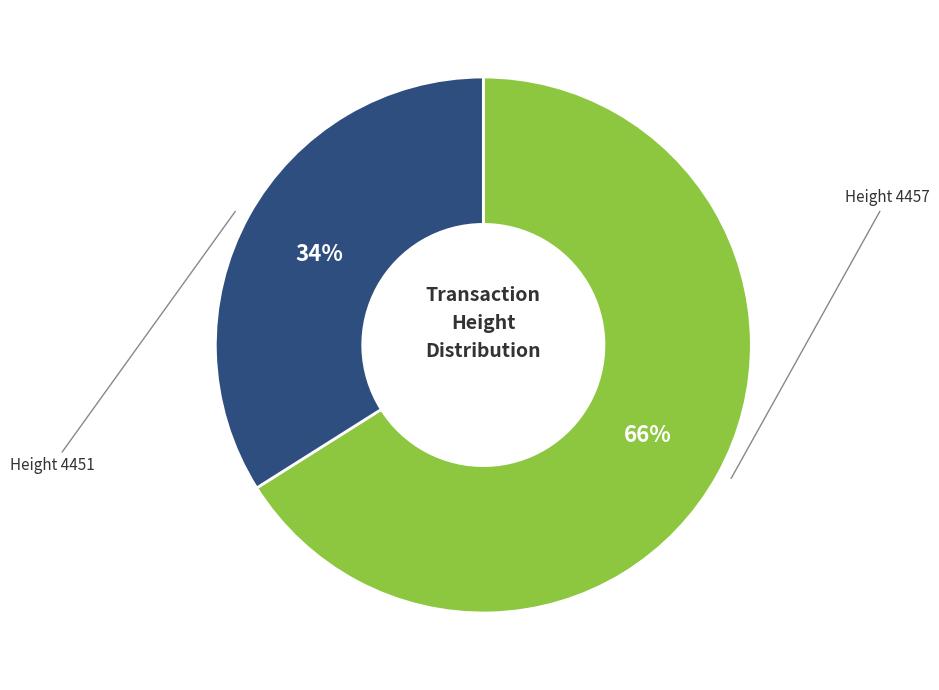

To the nearest percent, what is the difference between the largest and smallest slice percentages?

32%